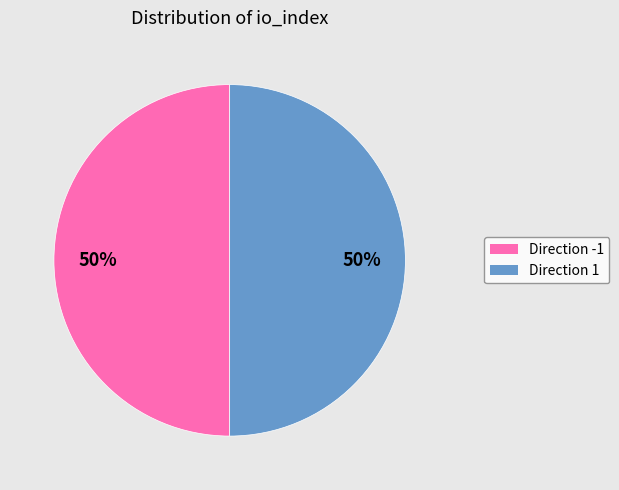

Is the sum of Direction -1 and Direction 1 greater than half?

Yes